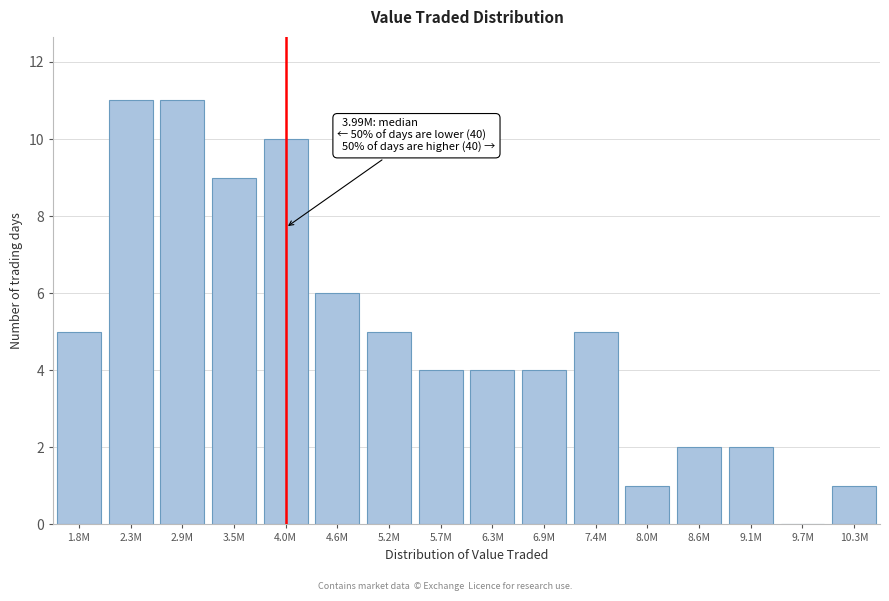

Reading left to right, extract all data points from this chart.

1.8M=5	2.3M=11	2.9M=11	3.5M=9	4.0M=10	4.6M=6	5.2M=5	5.7M=4	6.3M=4	6.9M=4	7.4M=5	8.0M=1	8.6M=2	9.1M=2	9.7M=0	10.3M=1